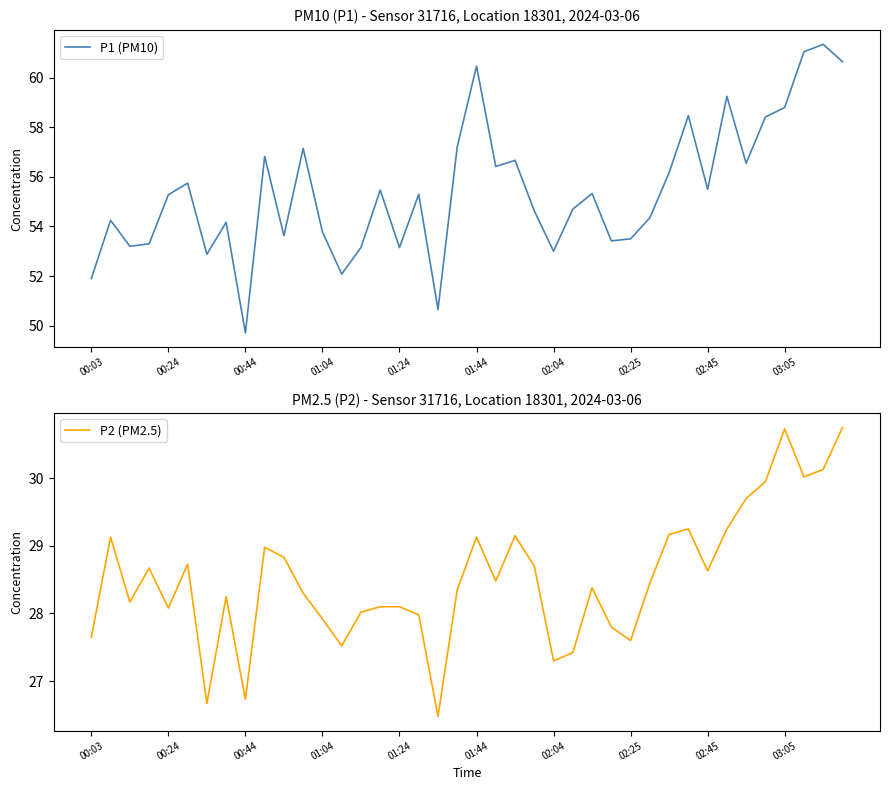

At which category does the chart reach its minimum across all series?

18